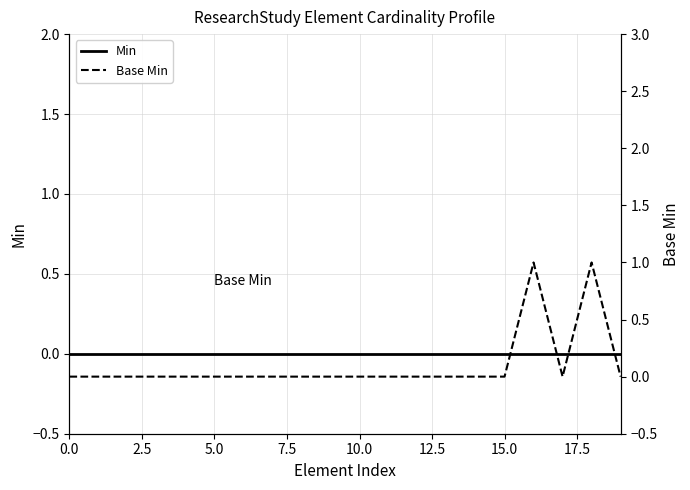

What is the difference between the second highest and minimum values in the Base Min series?

1